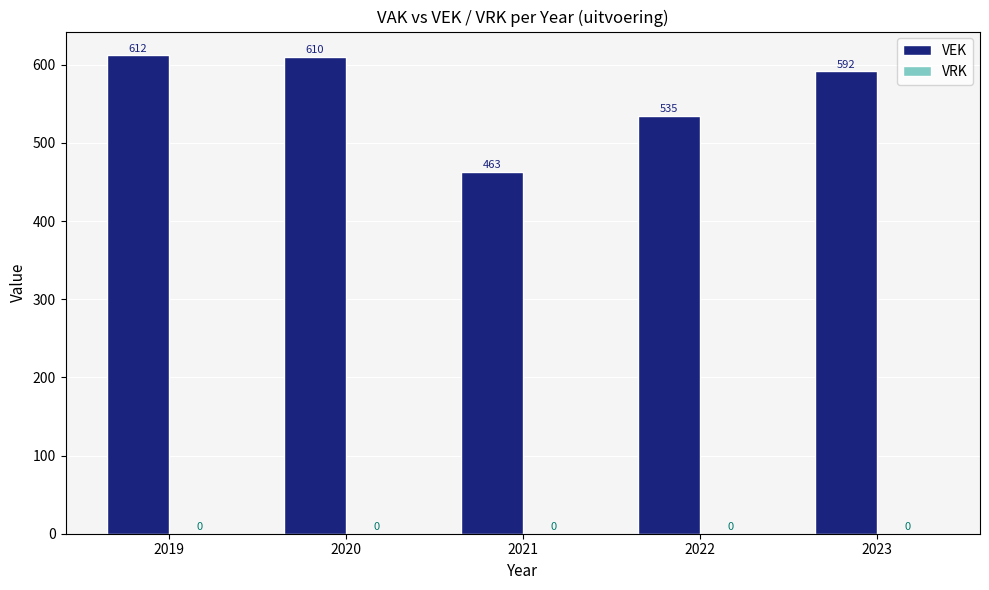

Which category has the highest value across all series?

2019